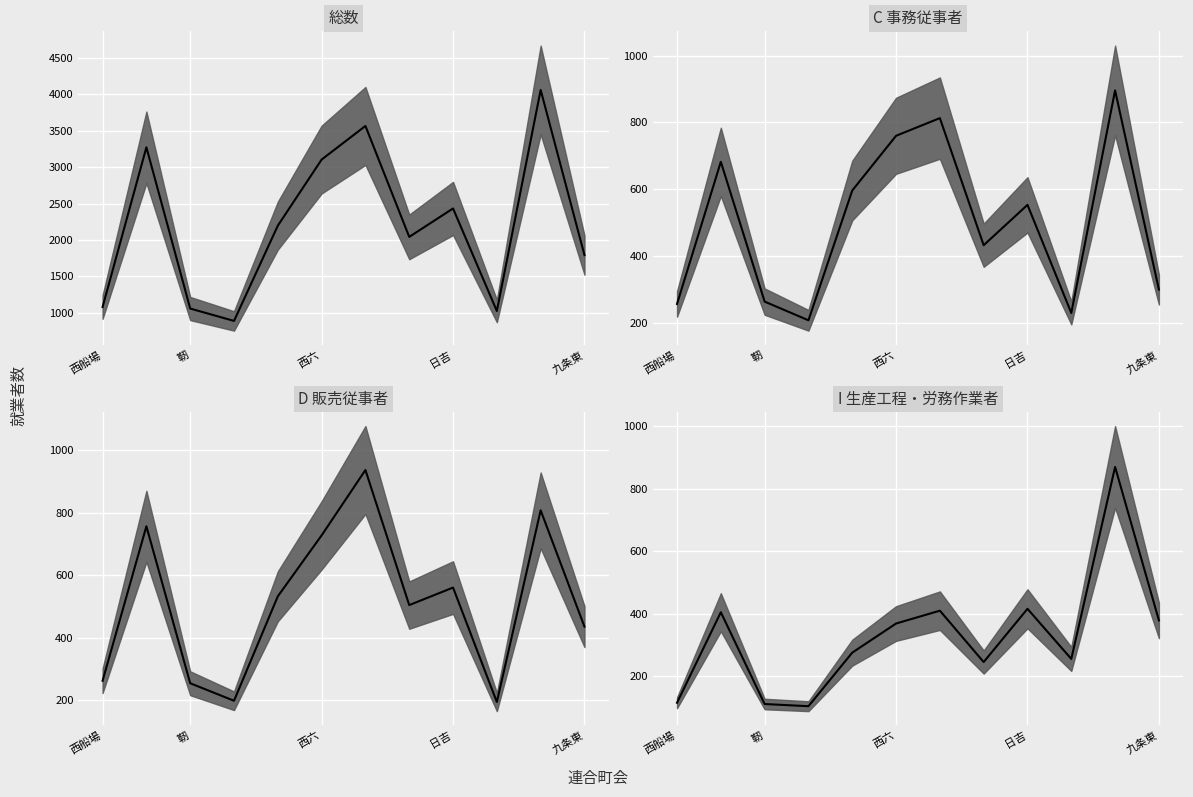

True or false: 総数 and D 販売従事者 intersect in this chart.

False